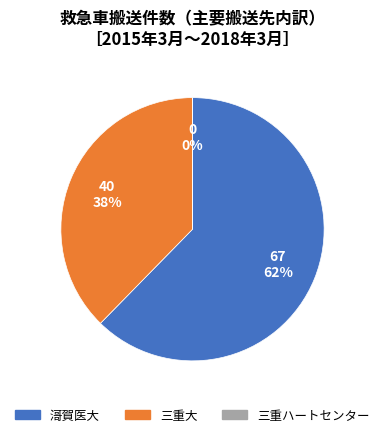

To the nearest percent, what is the difference between the largest and smallest slice percentages?

62%